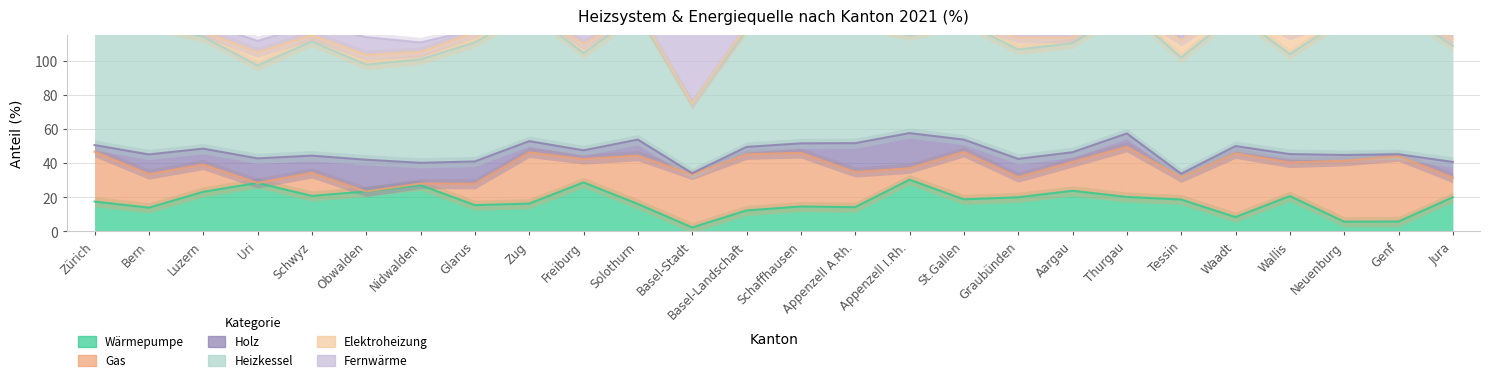

Count the number of categories in the chart.

26